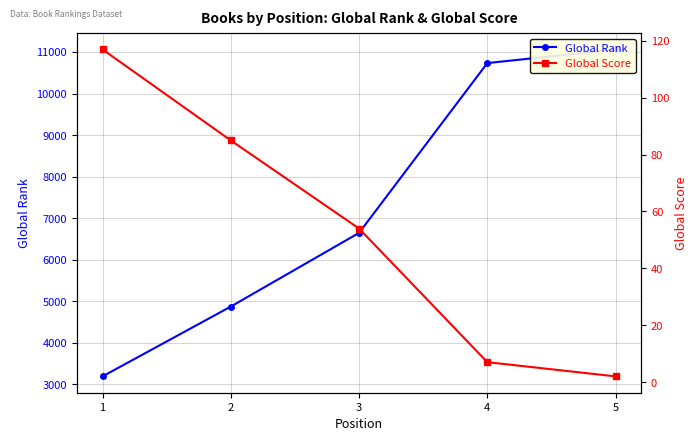

Reading left to right, transcribe all the data shown in this chart.

Global Rank: 1=3195	2=4875	3=6648	4=10733	5=11061
Global Score: 1=117	2=85	3=54	4=7	5=2